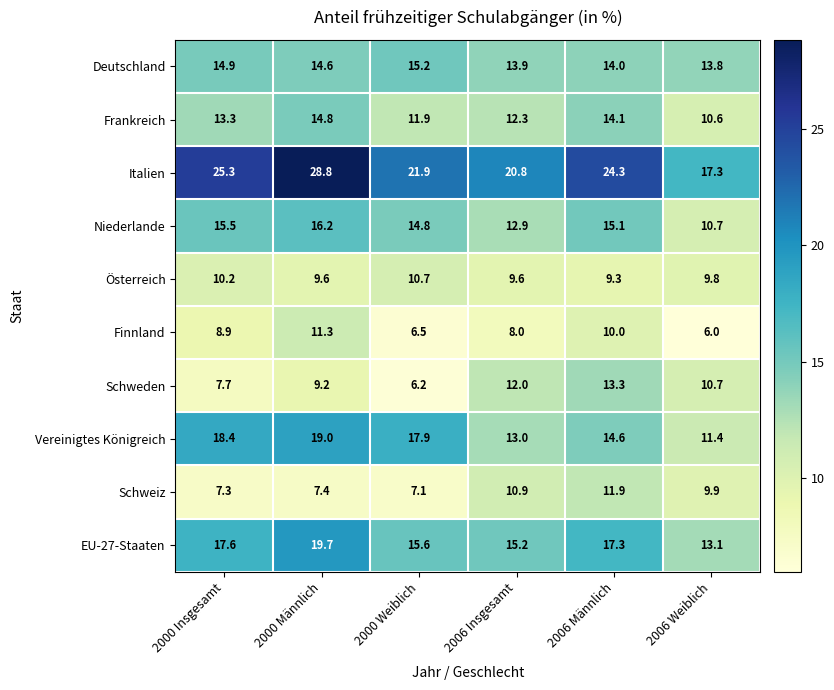

At which label is Niederlande closest to 13?

2006 Insgesamt